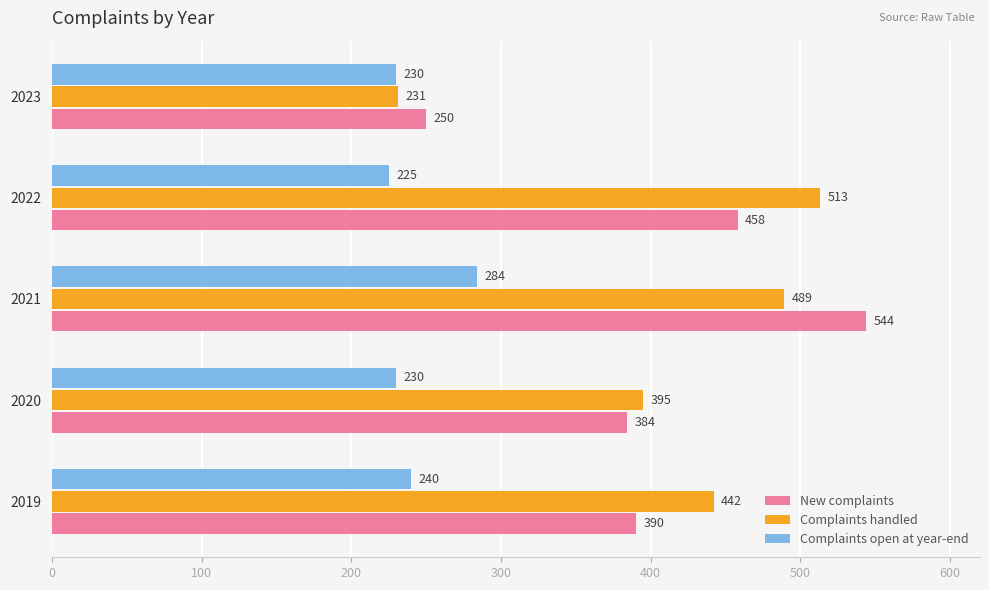

At which category is the sum across all series the highest?

2021